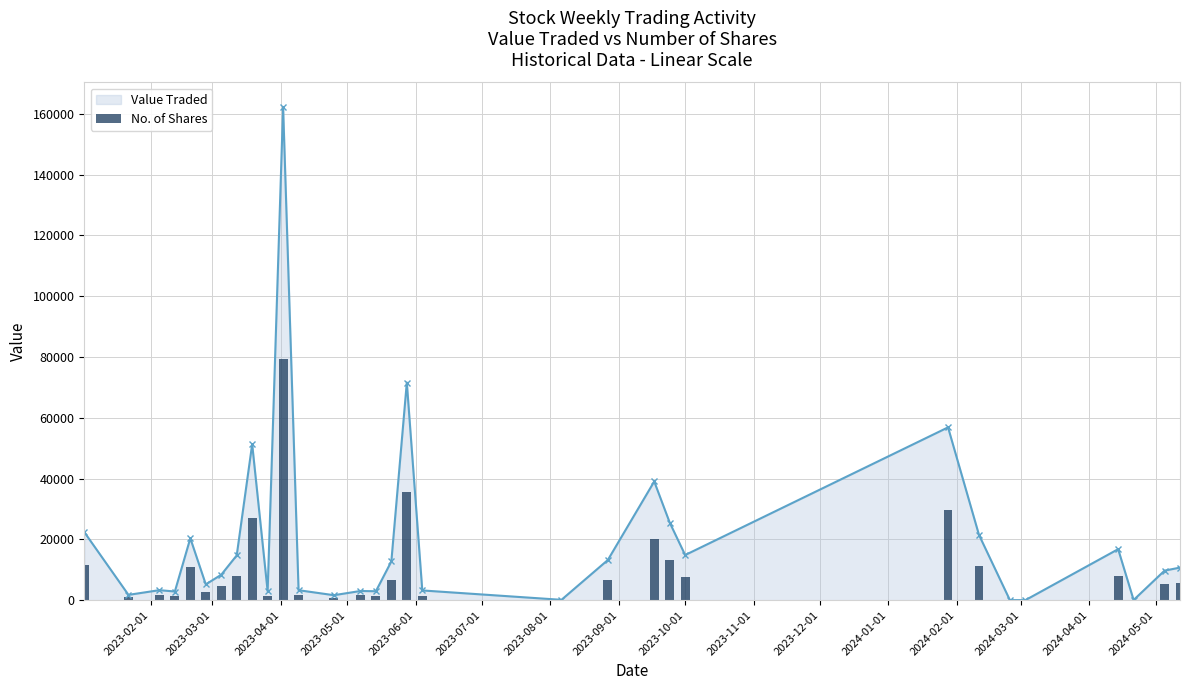

Is it true that the value at 2023-02-01 is 18858?

False